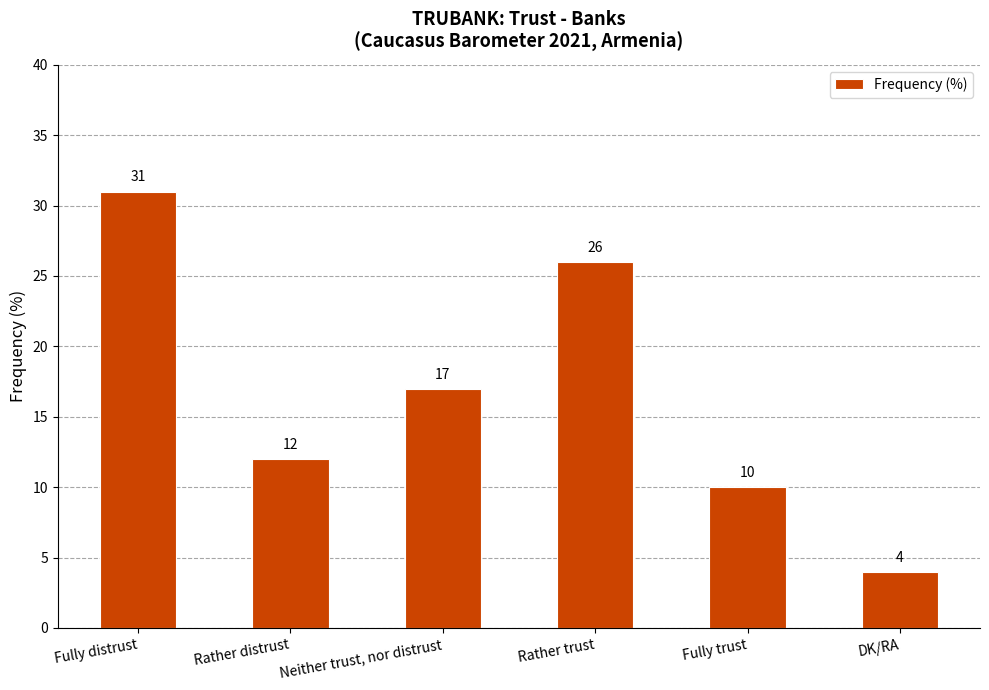

Reading left to right, list all the values displayed in this chart.

Fully distrust=31	Rather distrust=12	Neither trust, nor distrust=17	Rather trust=26	Fully trust=10	DK/RA=4